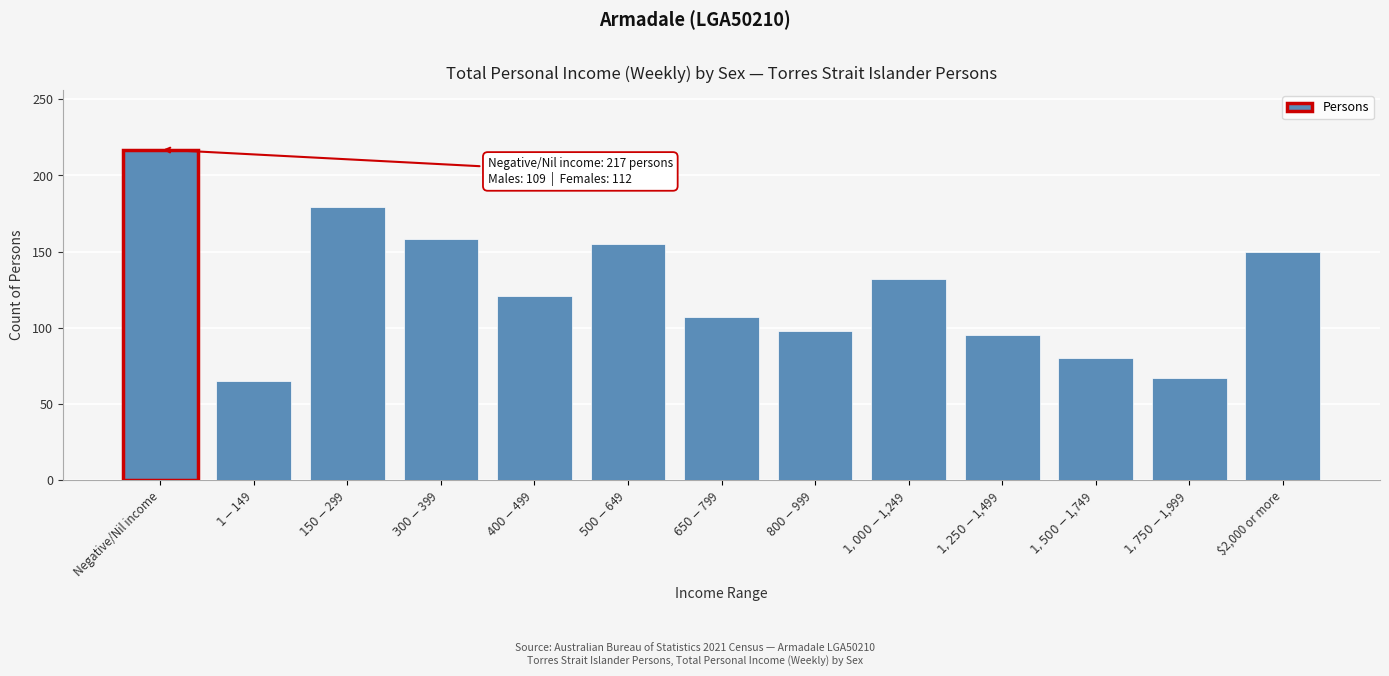

Reading right to left, list all the values displayed in this chart.

150	67	80	95	132	98	107	155	121	158	179	65	217